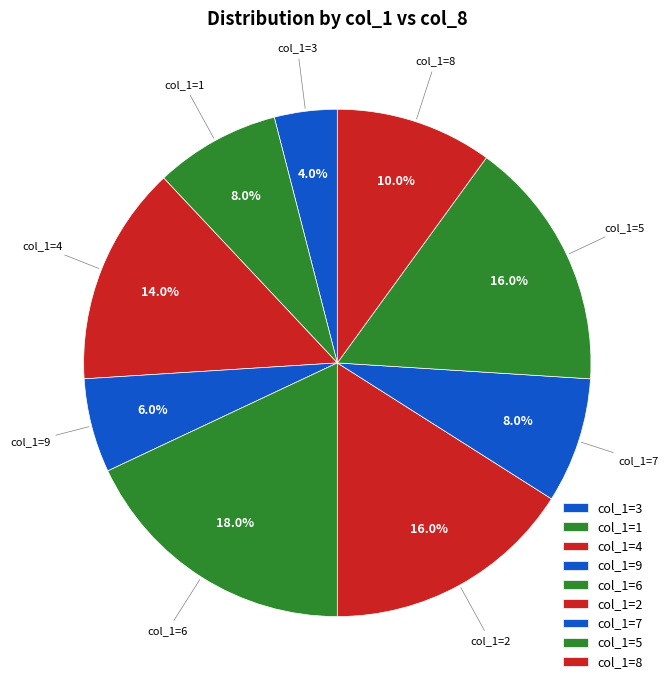

How many slices are in this pie chart?

9